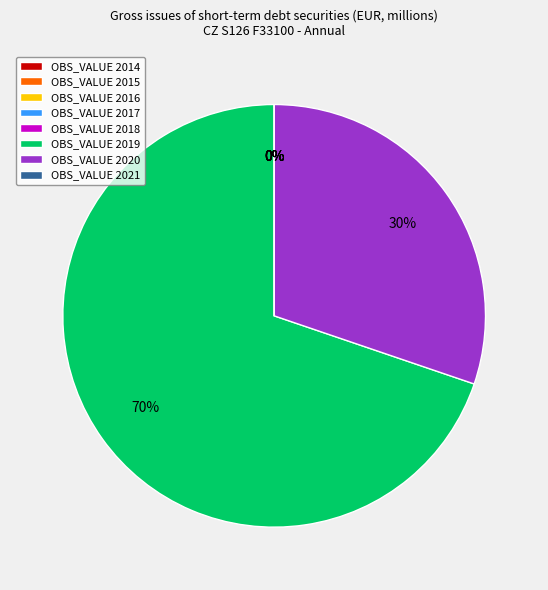

Which category accounts for the majority?

2019